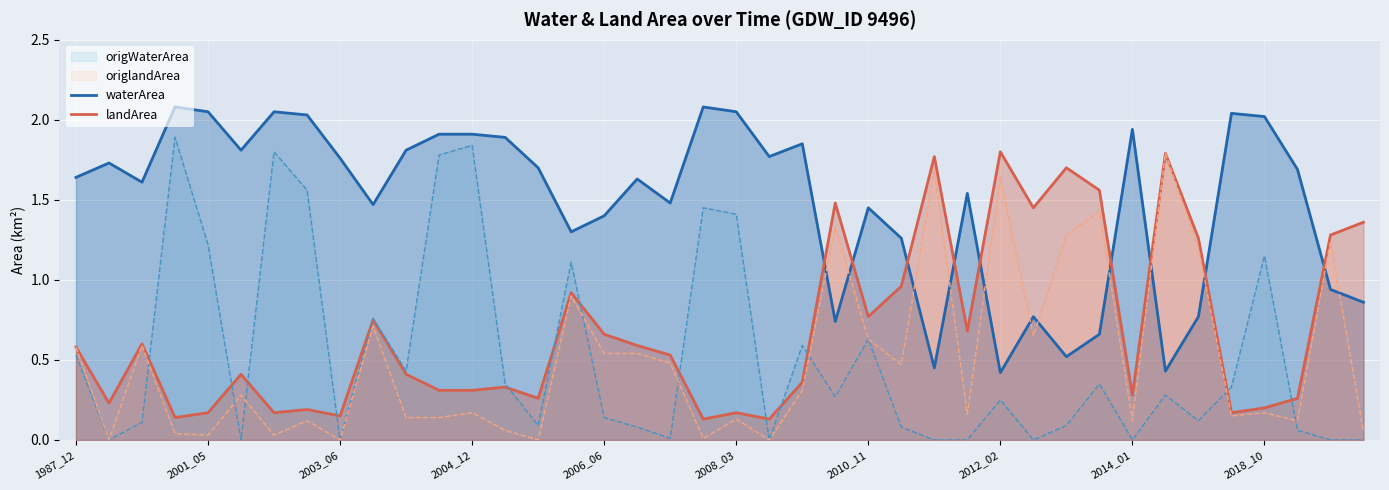

Between 2003_06 and 2006_06, which series saw the biggest shift?

origlandArea